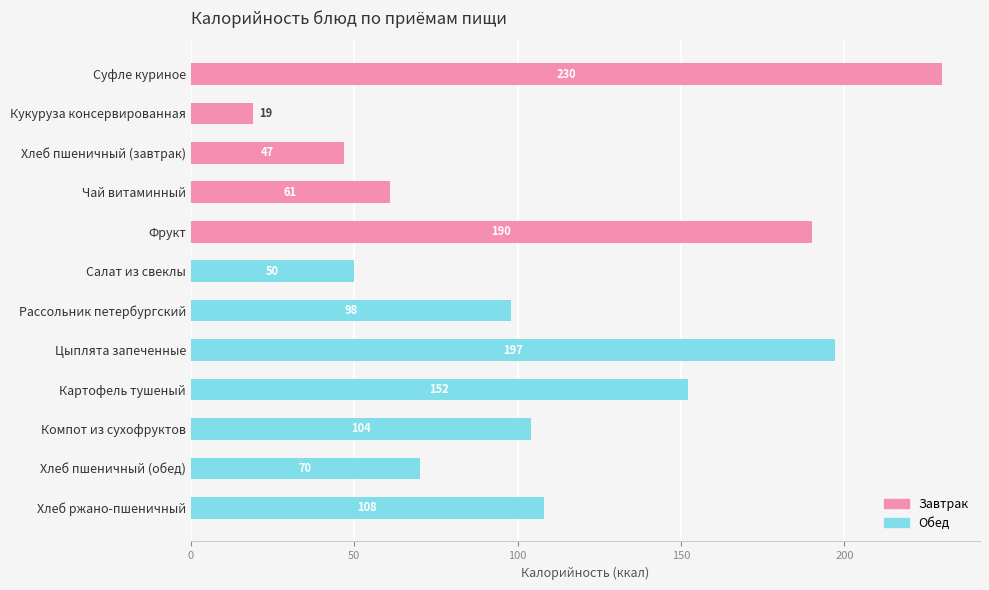

What is the approximate value at Компот из сухофруктов?

104